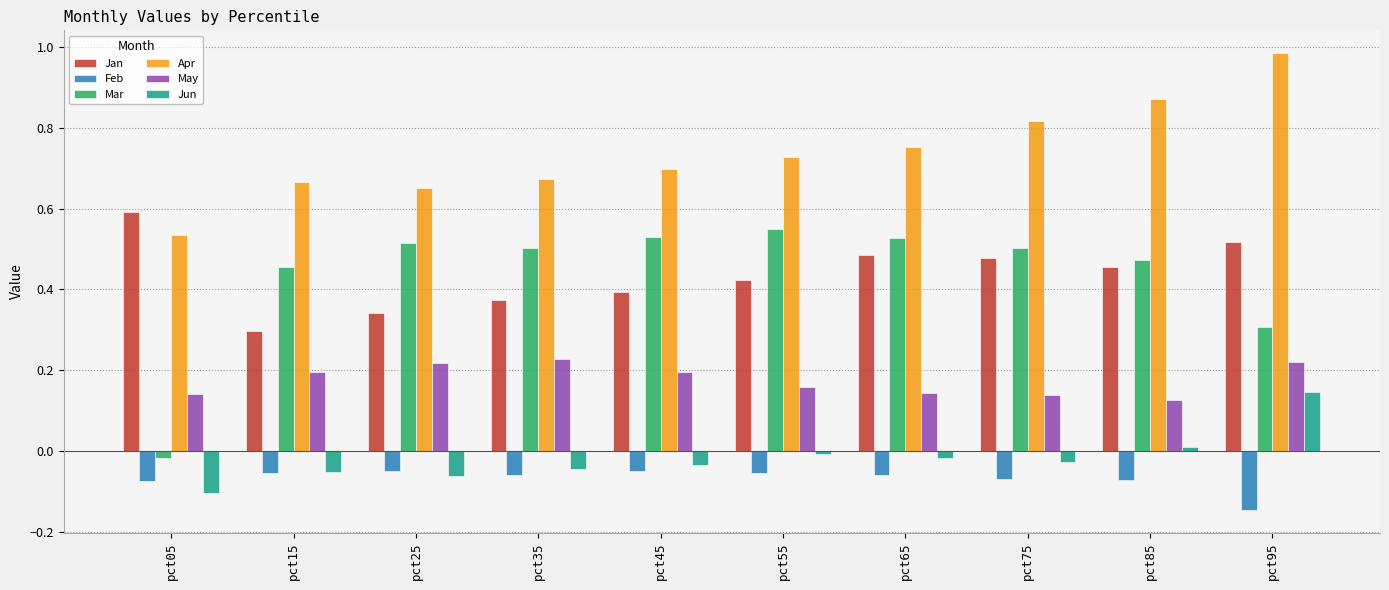

Which series has the widest spread of values?

Mar